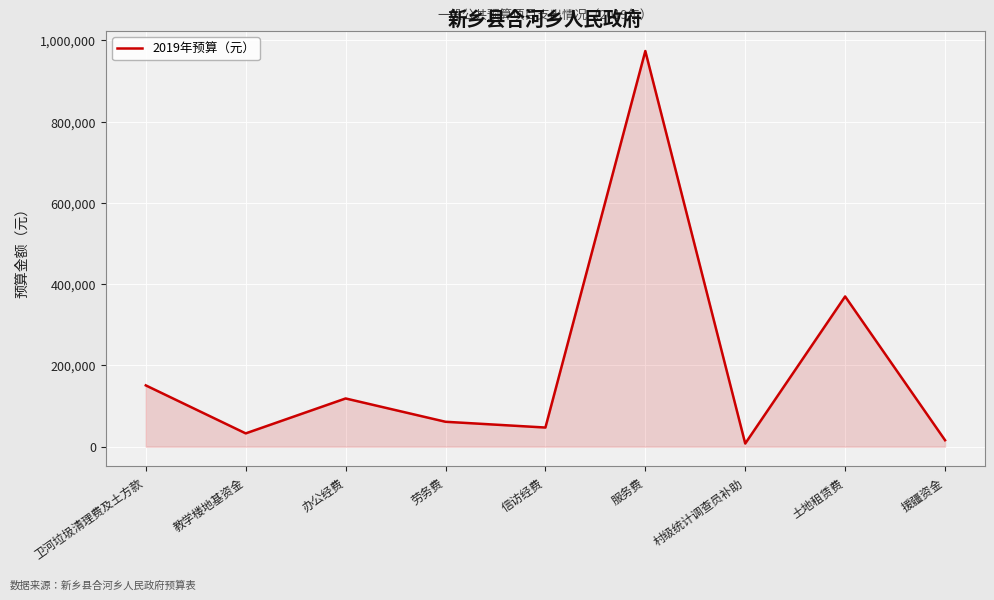

What is the difference between the maximum and minimum values?

966200.0